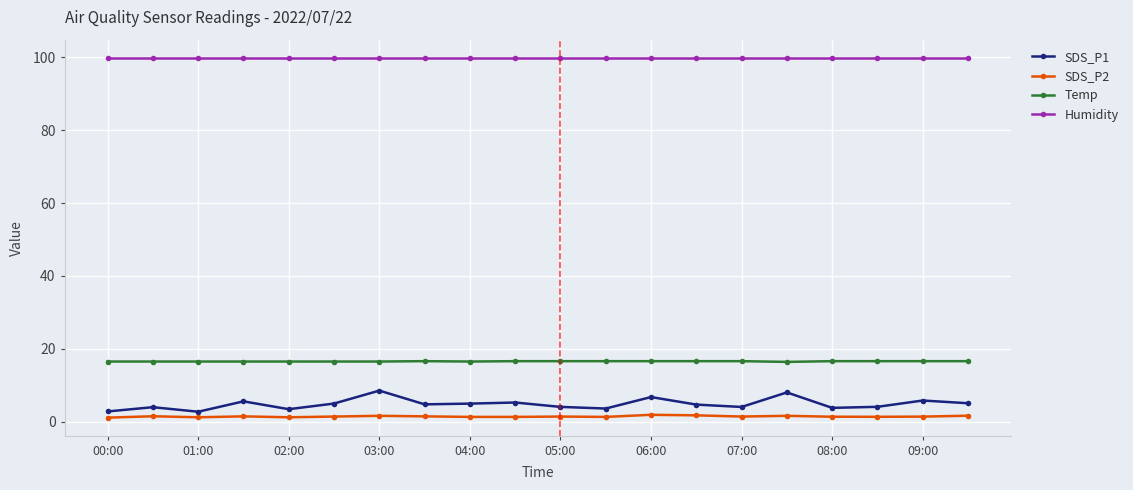

Which series has the largest total across all categories?

Humidity